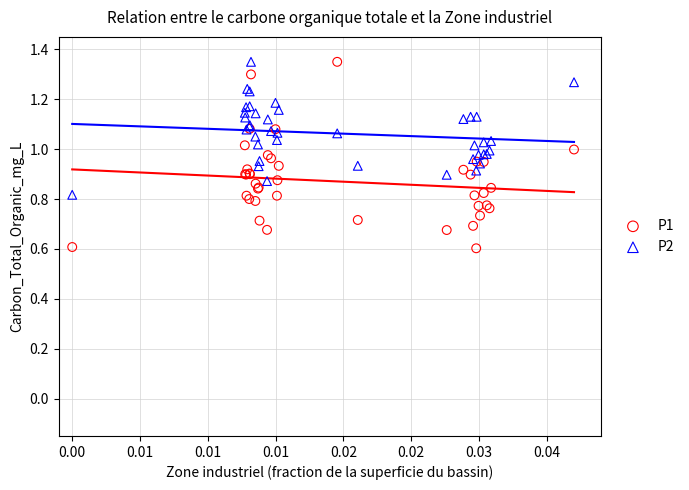

What are all the series names shown in the legend?

P1, P2